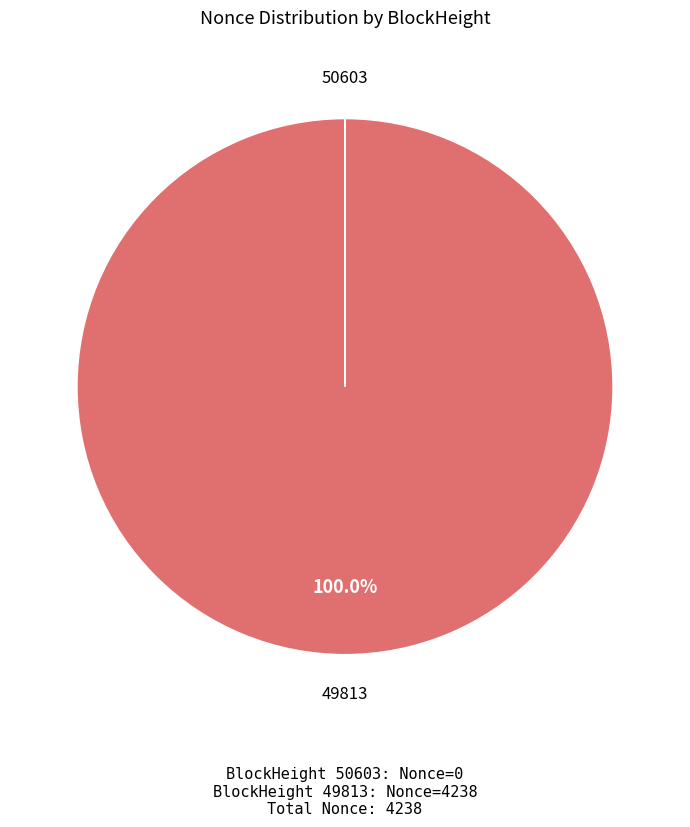

Does any single category account for the majority?

Yes